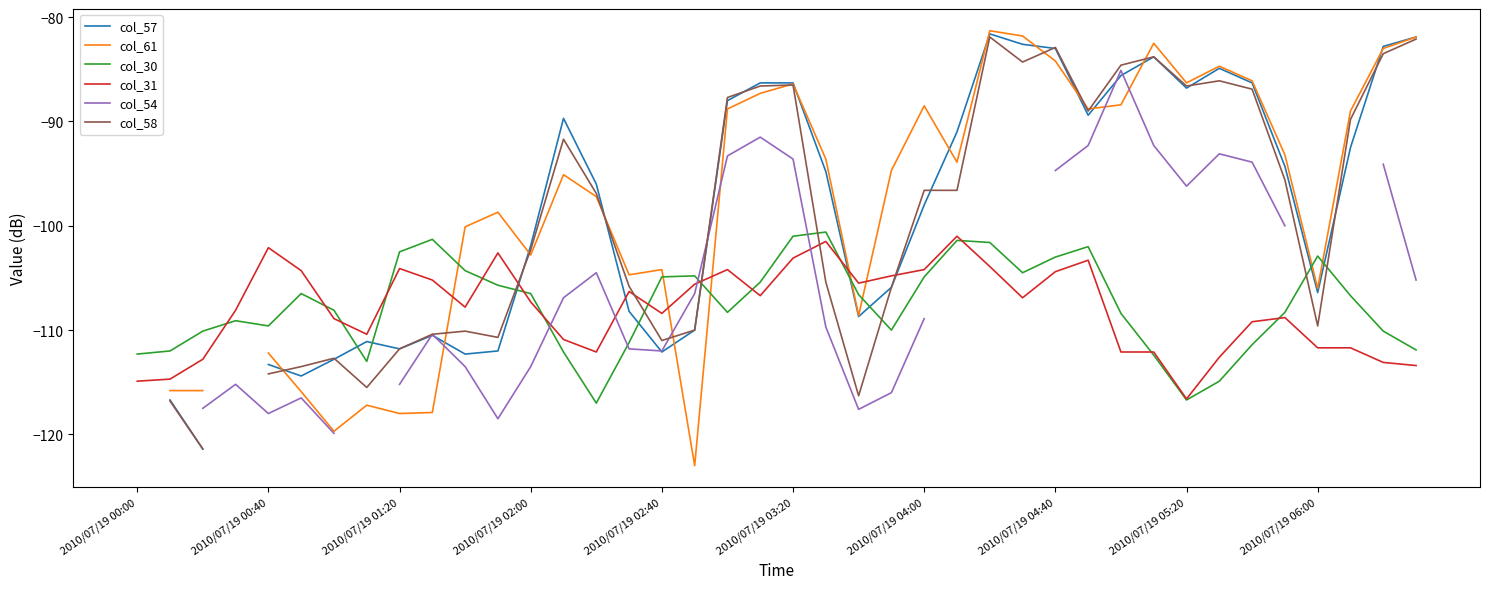

How many distinct data groups are displayed?

6